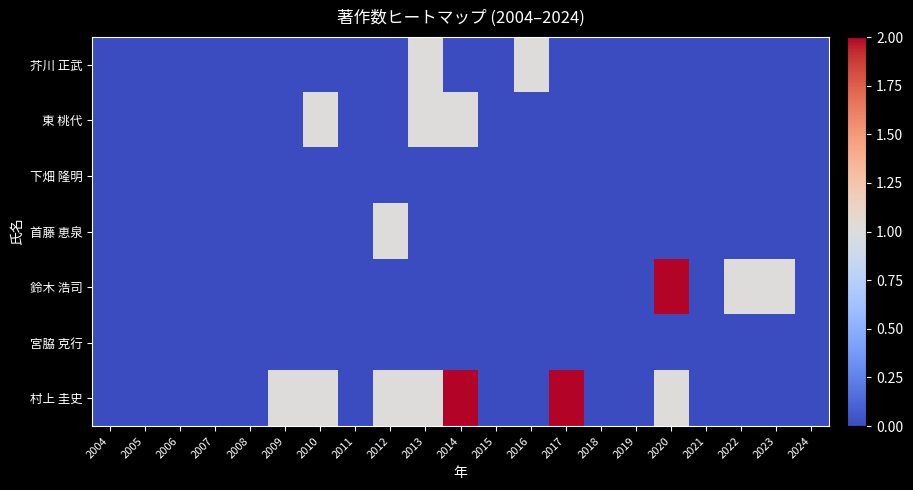

Which series has the largest range (max minus min)?

鈴木 浩司